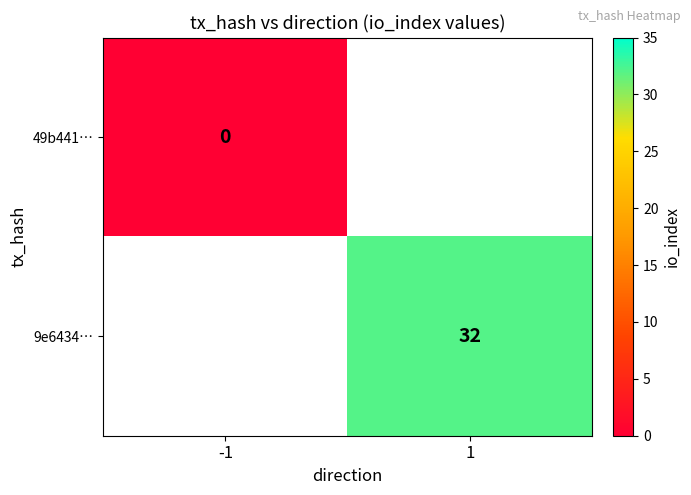

The 9e6434… series shows 32 at 1. True or false?

True